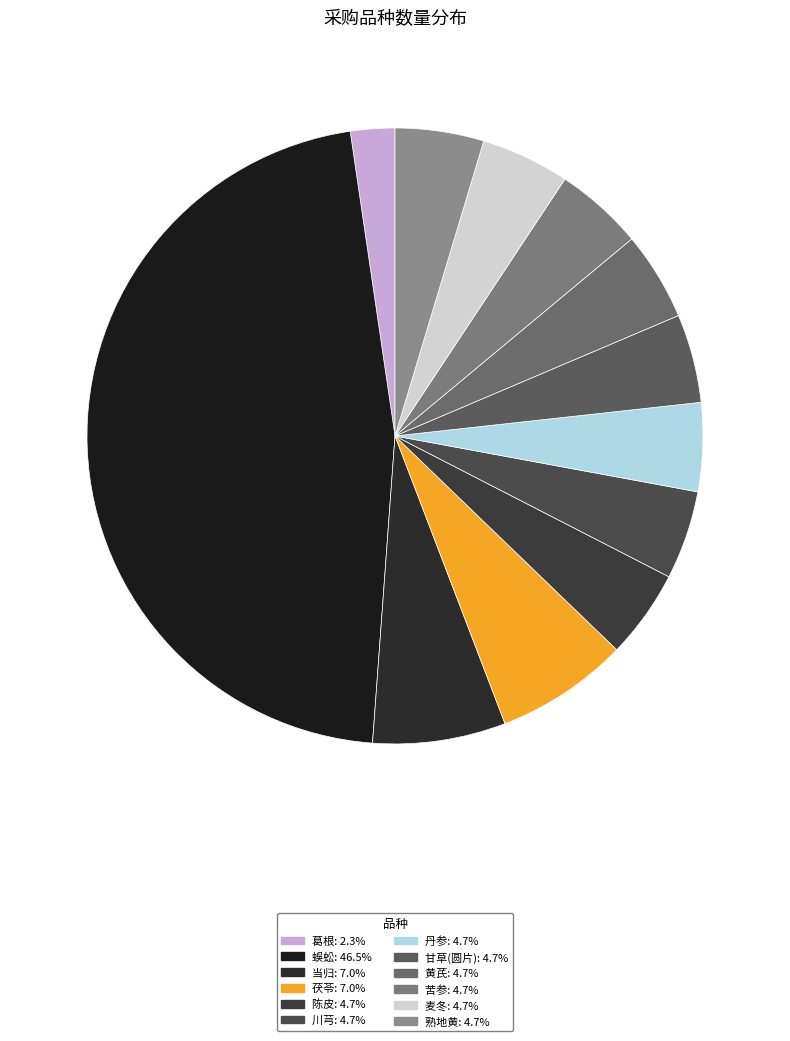

To the nearest percent, what is the combined percentage of 黄芪 and 葛根?

7%